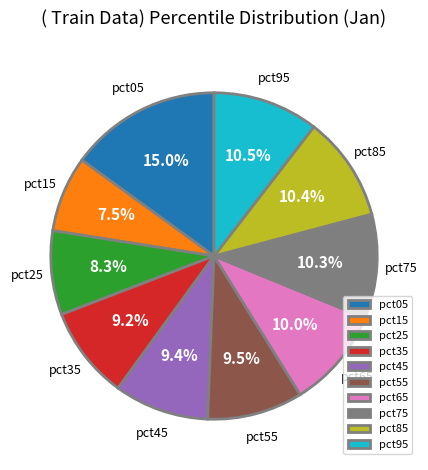

Which slice is the largest?

pct05